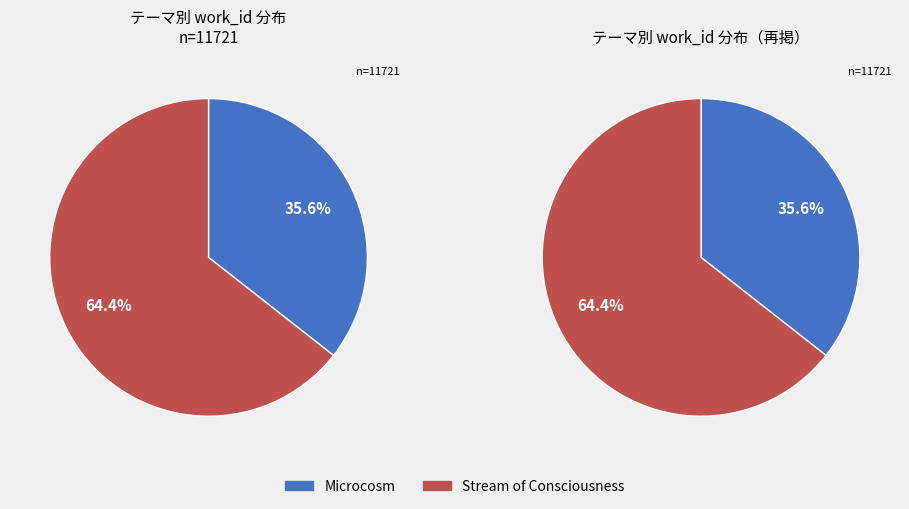

Between Stream of Consciousness and Microcosm, which is larger?

Stream of Consciousness